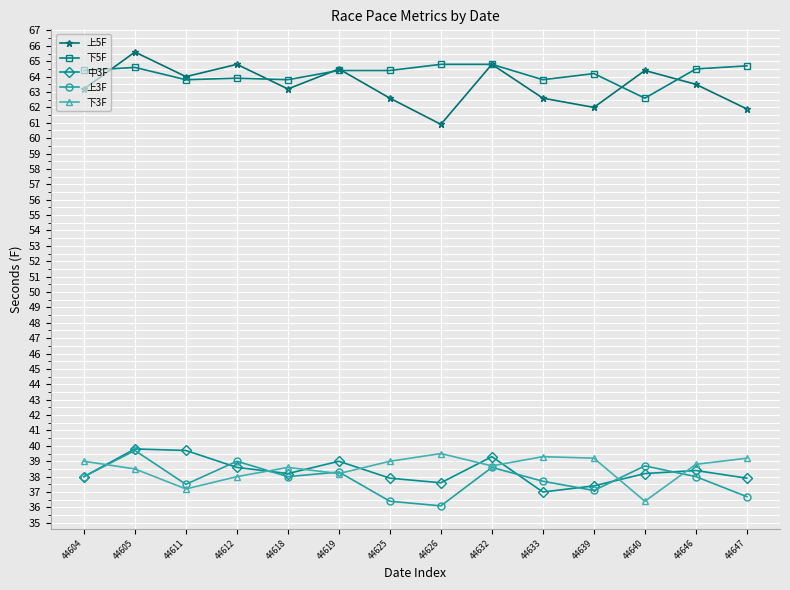

How many times do 下3F and 中3F cross each other?

8